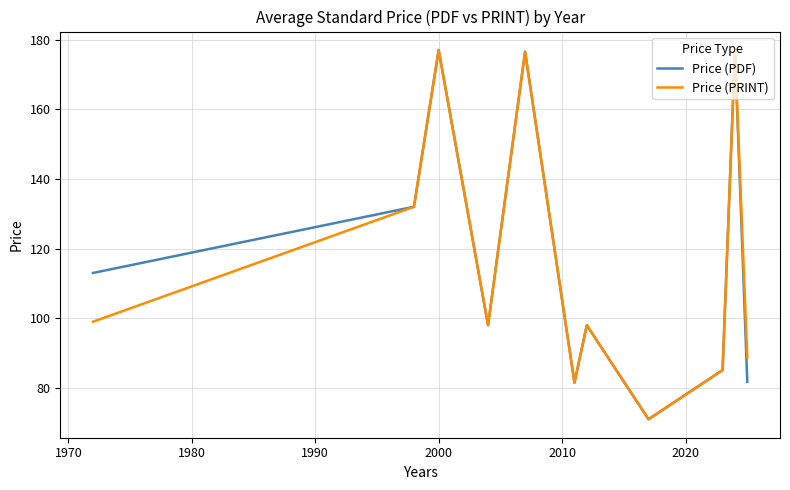

What is the maximum value for Price (PDF)?

177.0